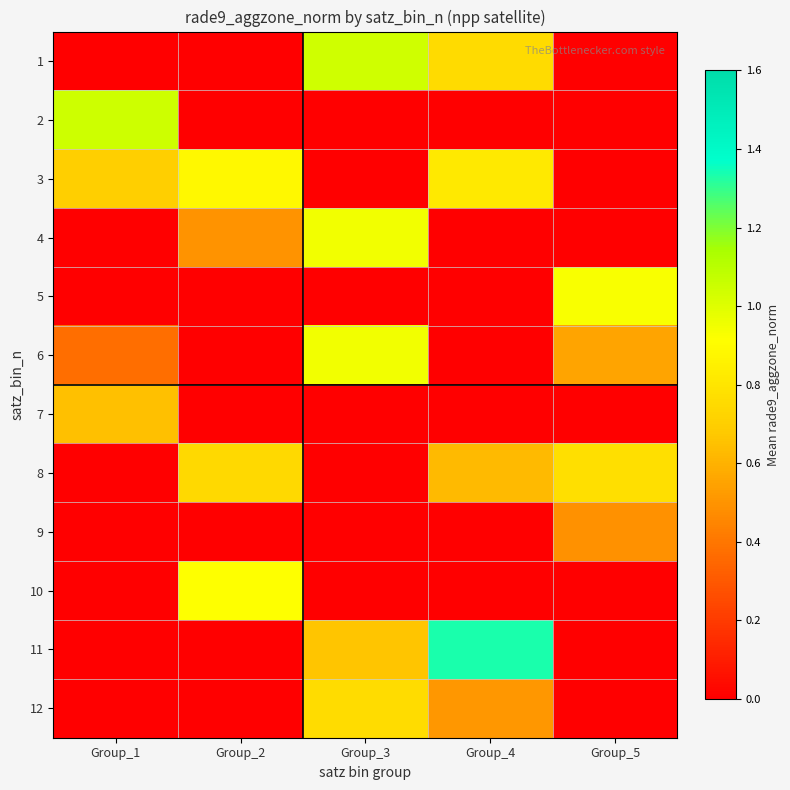

Between Group_1 and Group_3, which series saw the biggest shift?

row_1